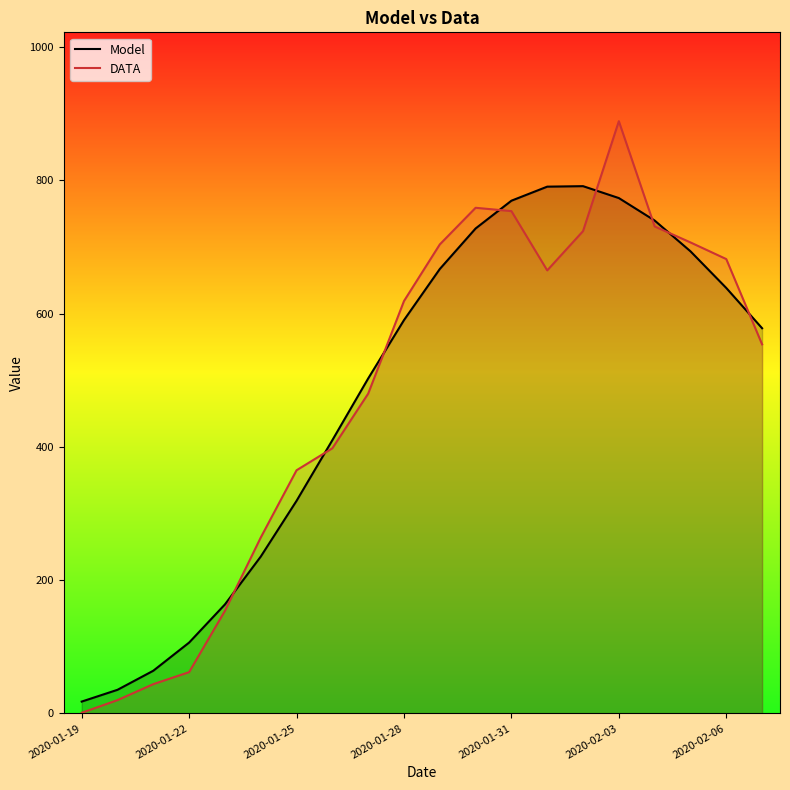

What are all the series names shown in the legend?

Model, DATA